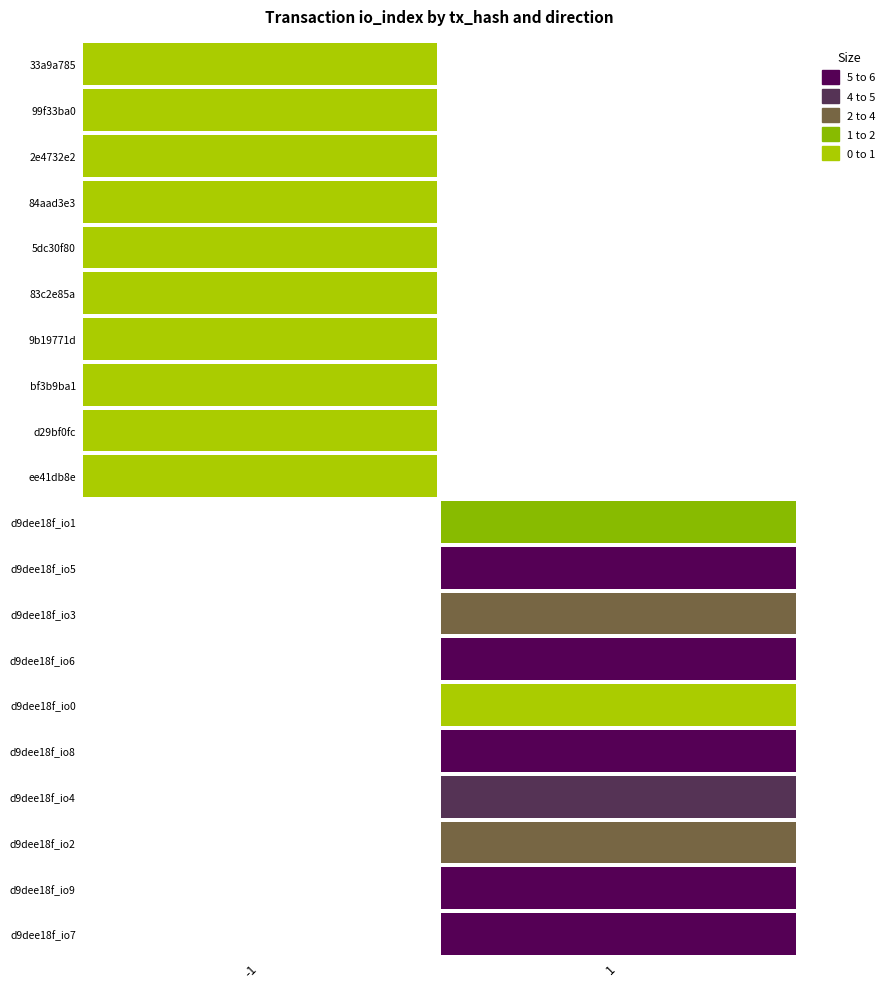

Which label corresponds to the largest value in the chart?

1